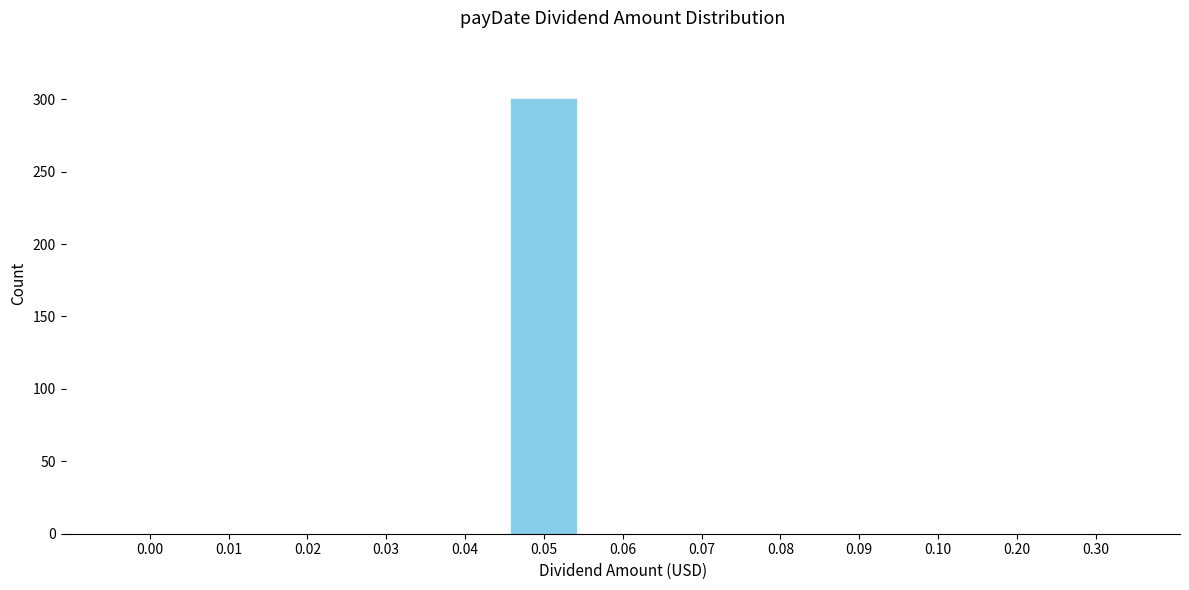

Reading right to left, extract all data points from this chart.

0.30=0	0.20=0	0.10=0	0.09=0	0.08=0	0.07=0	0.06=0	0.05=301	0.04=0	0.03=0	0.02=0	0.01=0	0.00=0